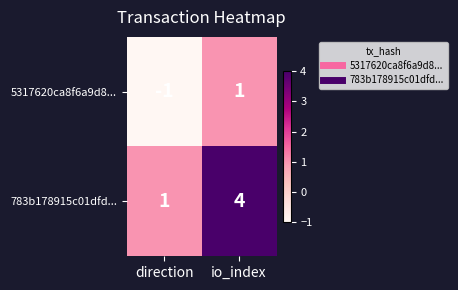

The value of 783b178915c01dfd... at io_index is 4. True or false?

True